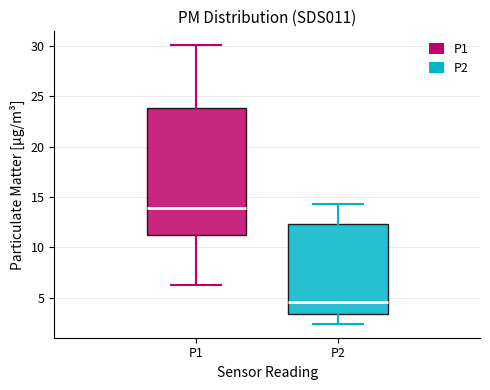

Which box has the lowest median line?

P2